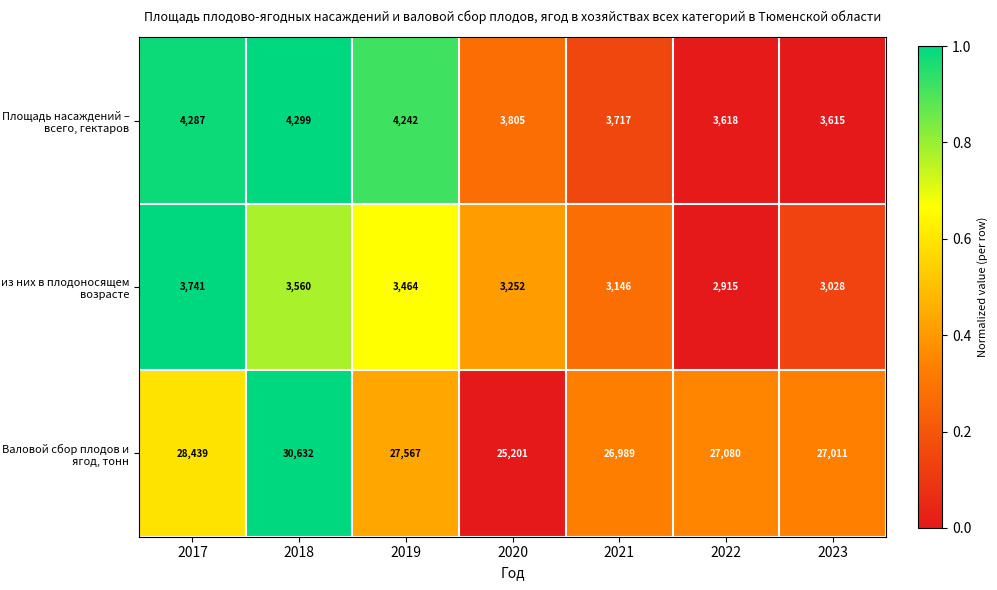

How many categories are shown in the chart?

7